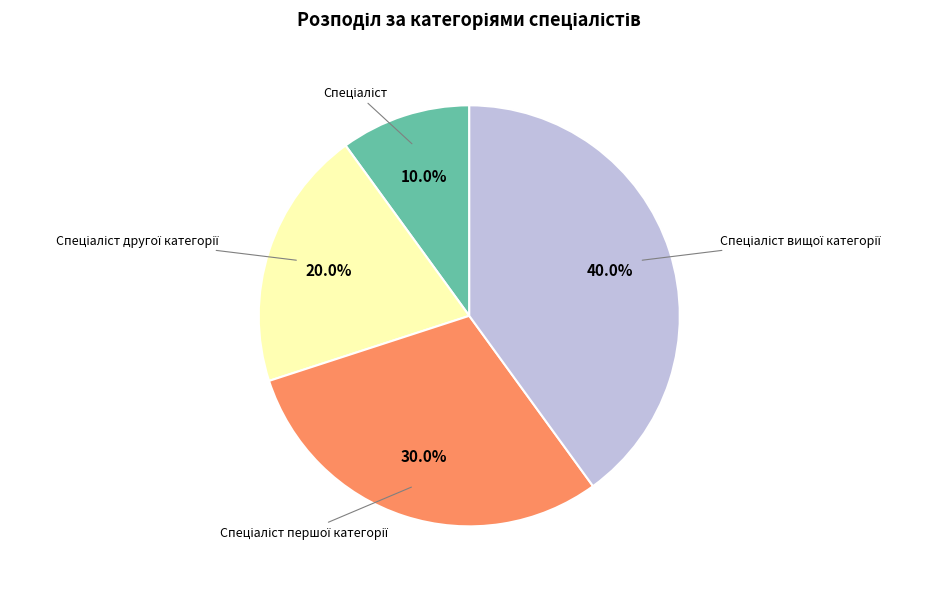

Does any single category account for the majority?

No